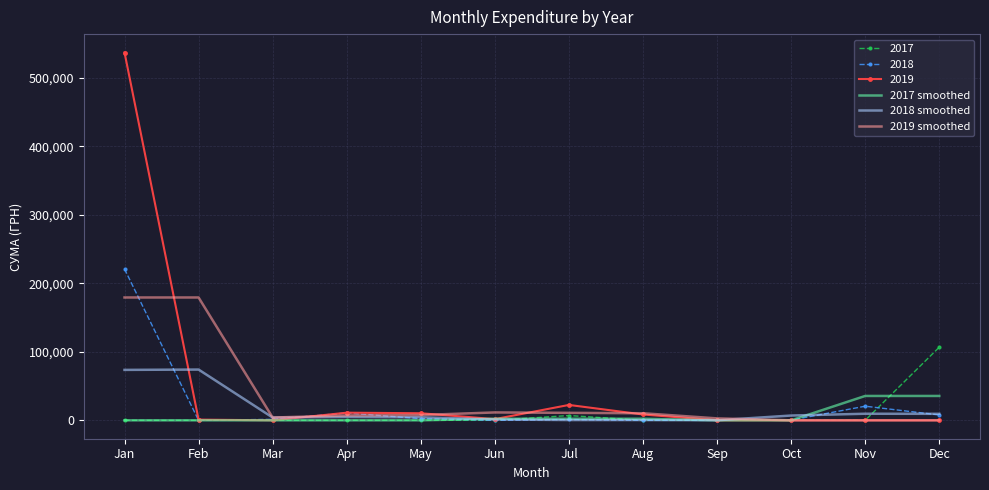

True or false: 2017 smoothed and 2018 smoothed intersect in this chart.

True